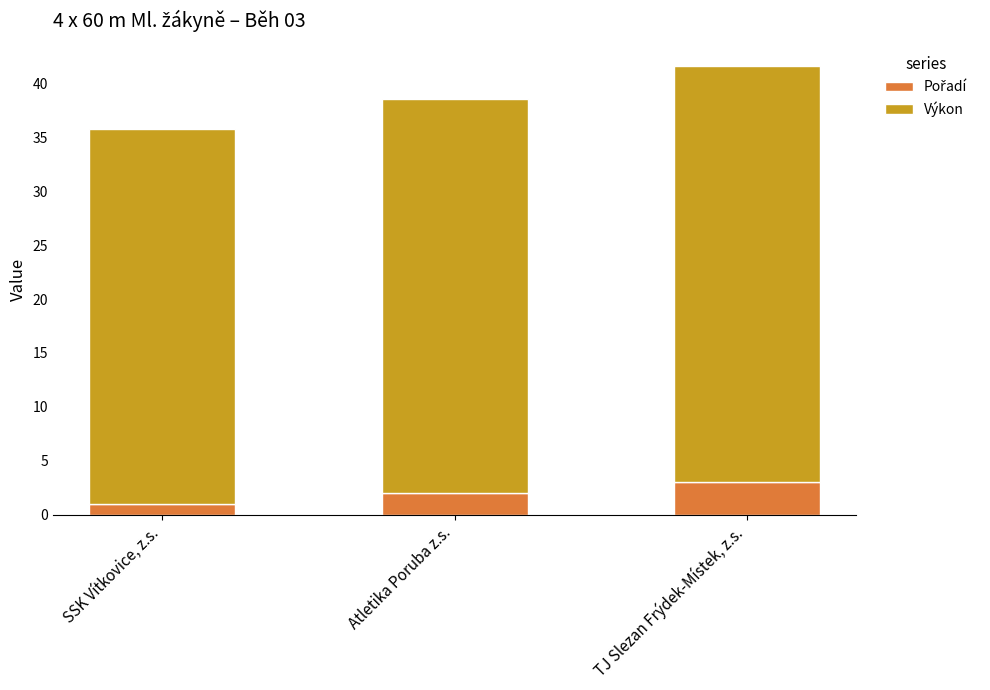

How many bars are there in total?

3